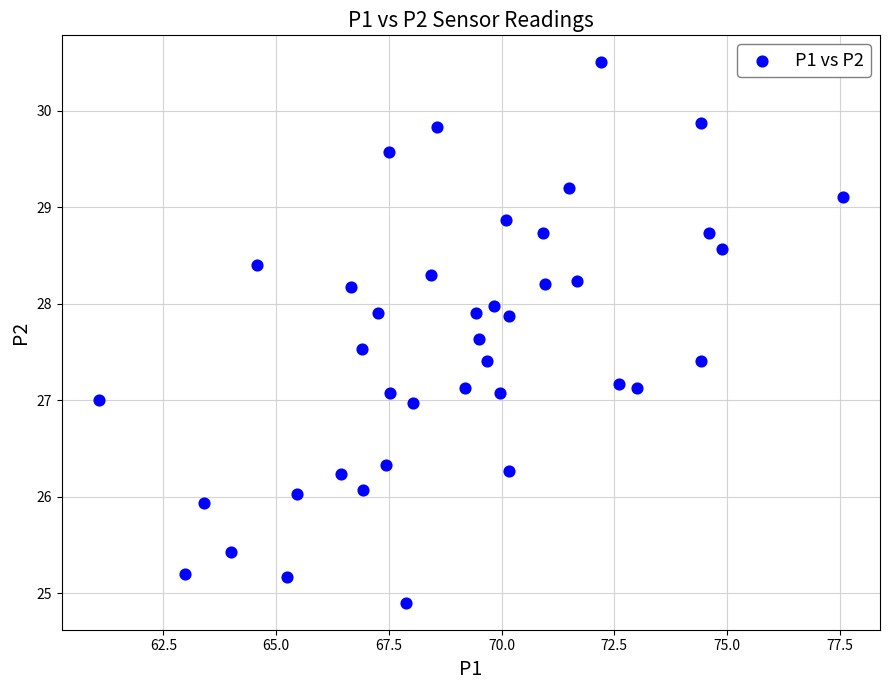

What is the range of X values (max minus min)?

16.5